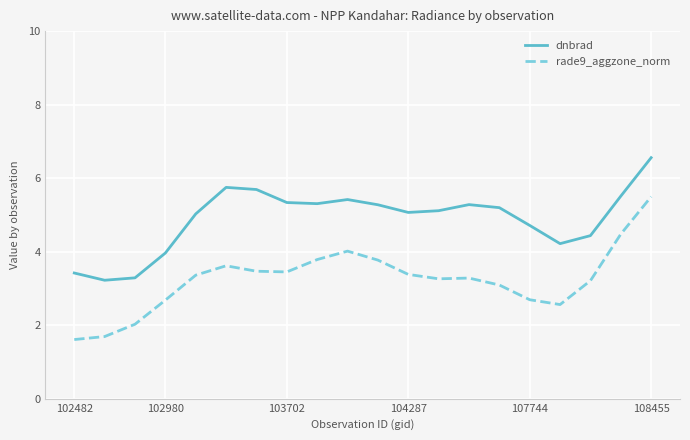

What is the difference between the maximum and minimum values in the rade9_aggzone_norm series?

3.9